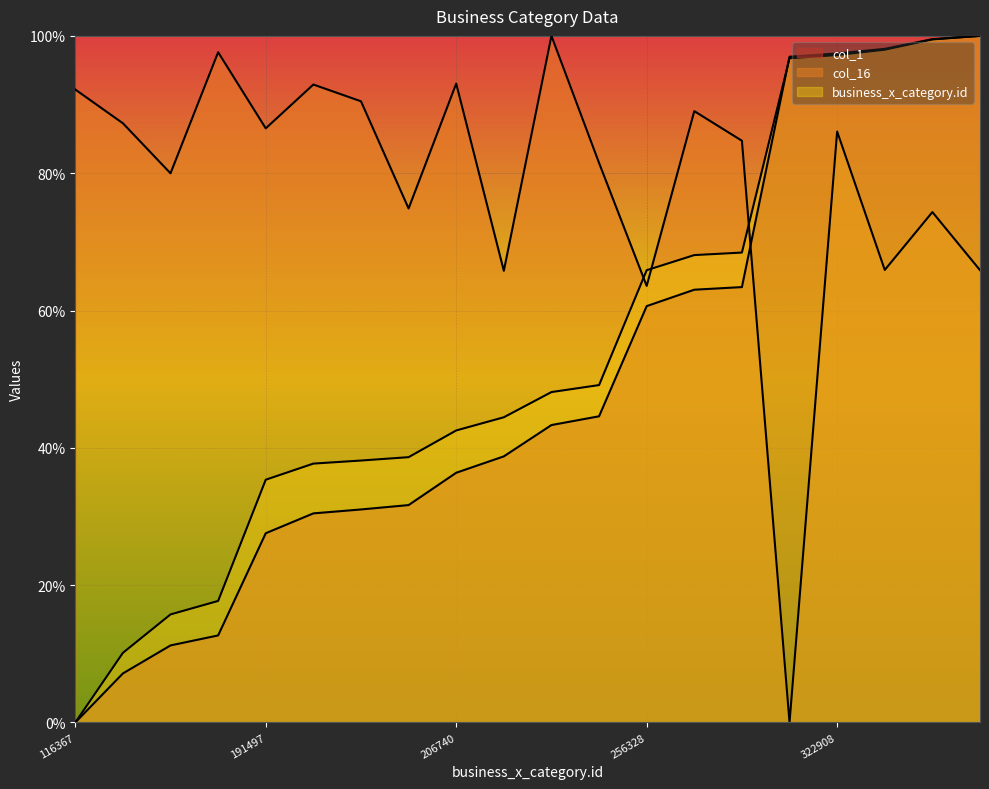

Which series ends up on top after the final intersection of business_x_category.id and col_1?

col_1